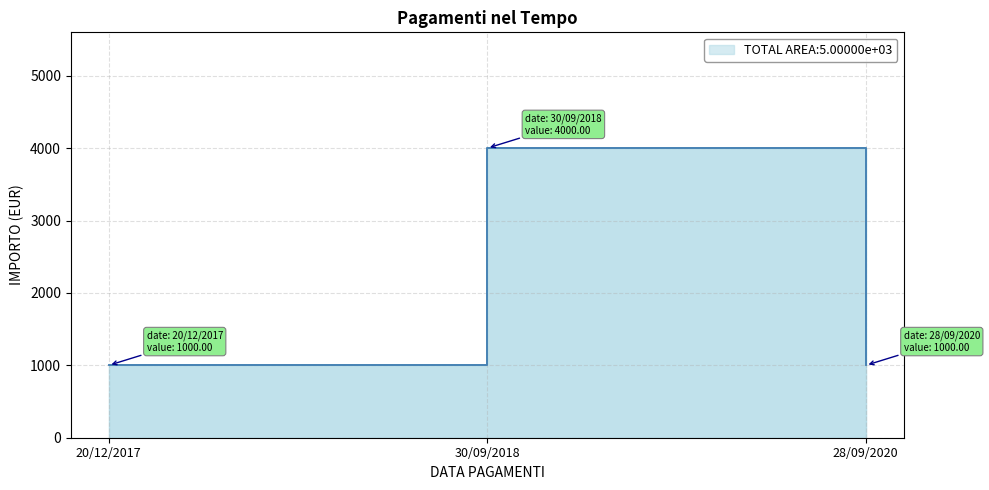

What is the label of the 1st point from the left?

20/12/2017